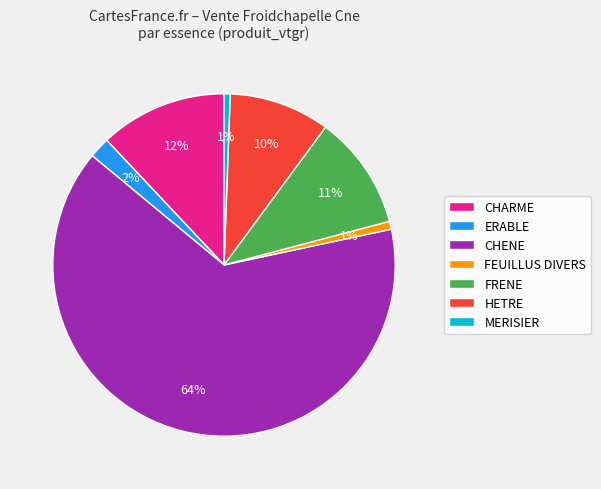

What is the largest slice in the pie chart?

CHENE